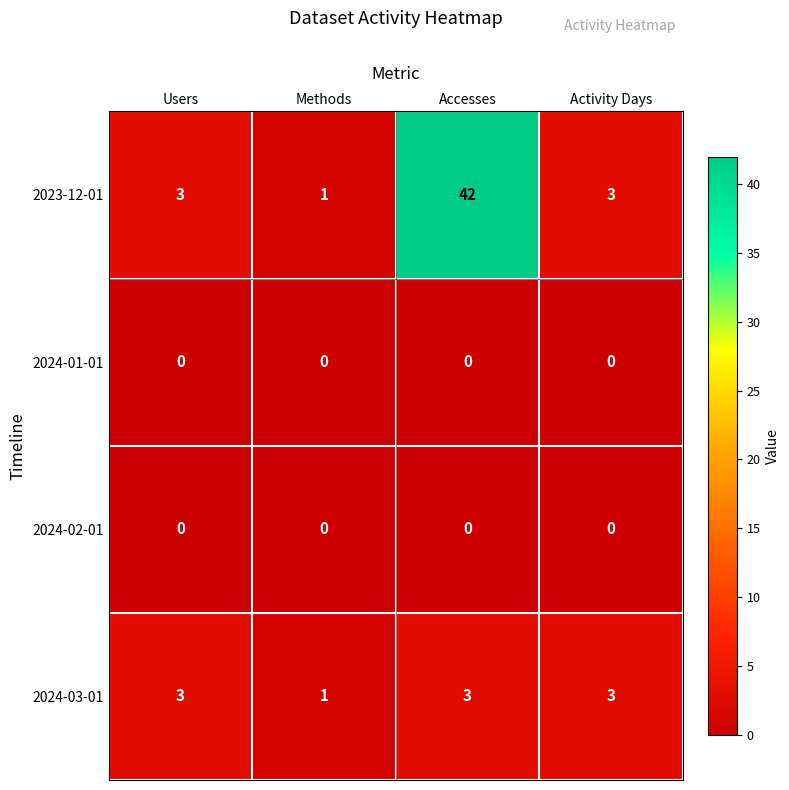

Which series has the largest total across all categories?

2023-12-01